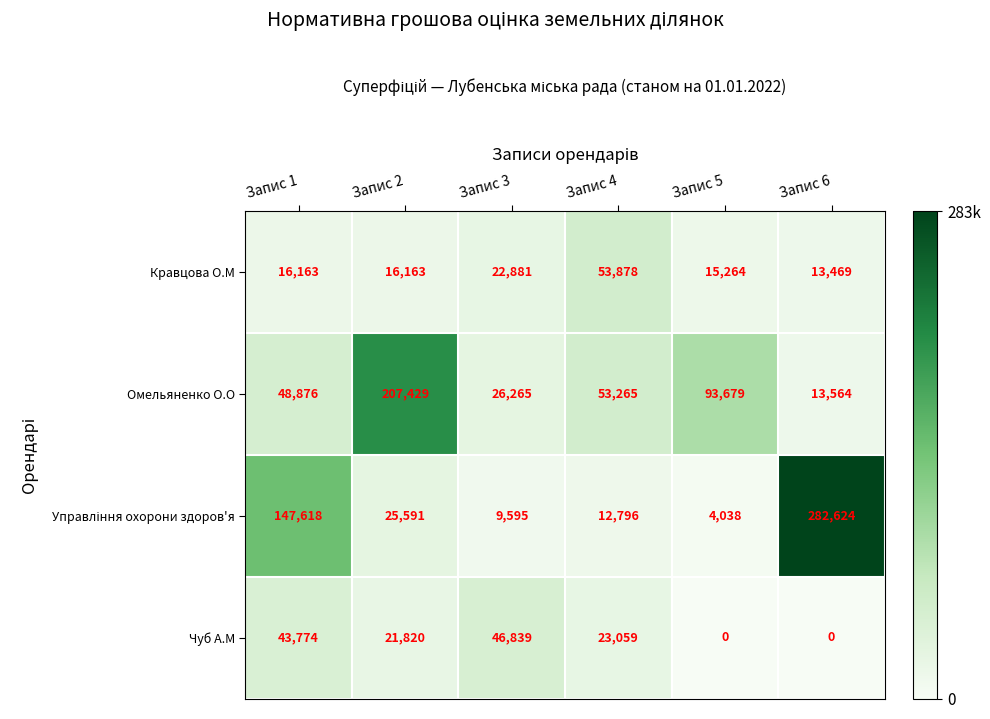

How many distinct data groups are displayed?

4